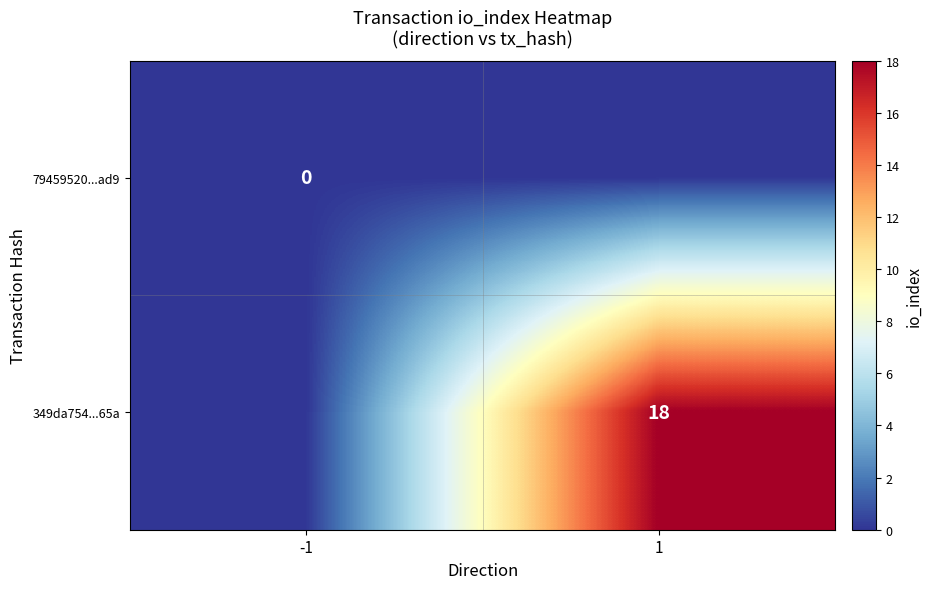

True or false: 349da754...65a has a value of 5 at 1.

False